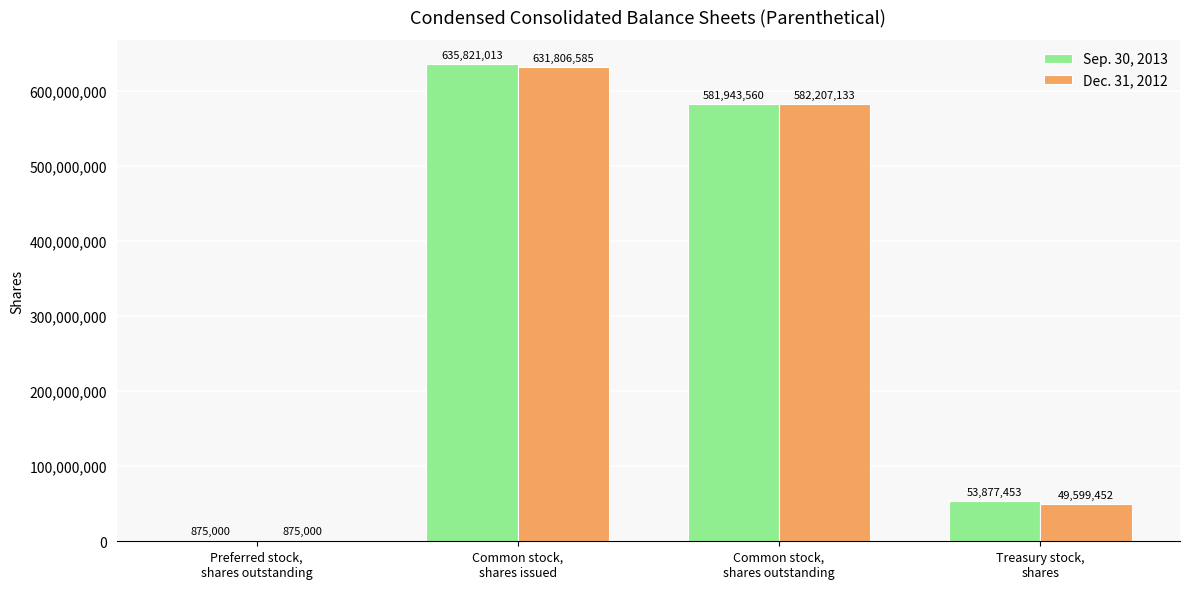

At which category is the sum across all series the highest?

Common stock,
shares issued